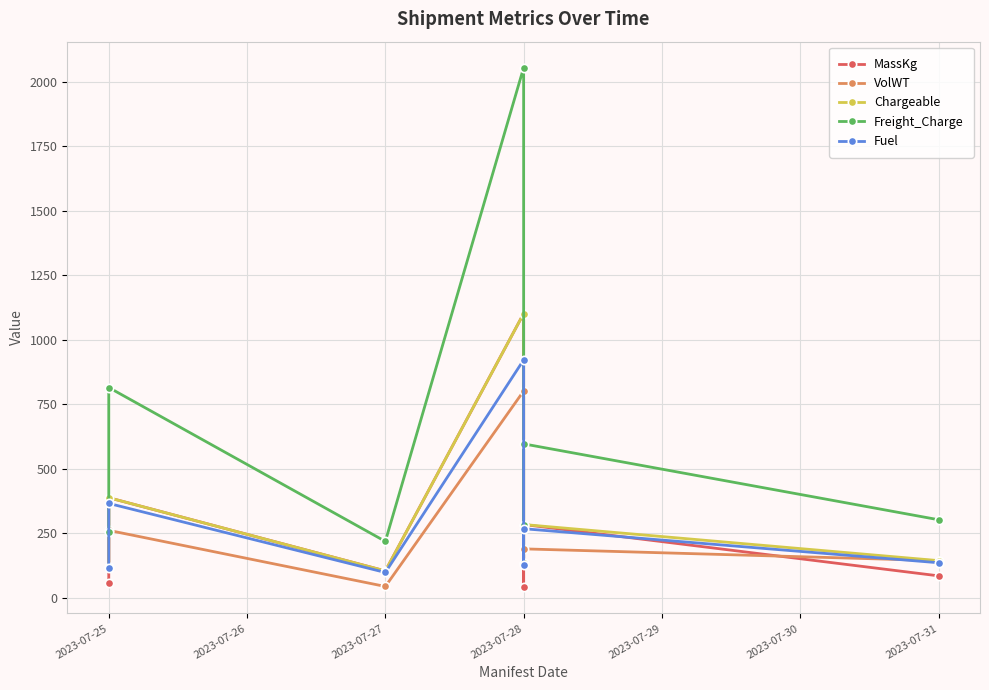

At which category does Fuel reach its first local valley?

2023-07-27